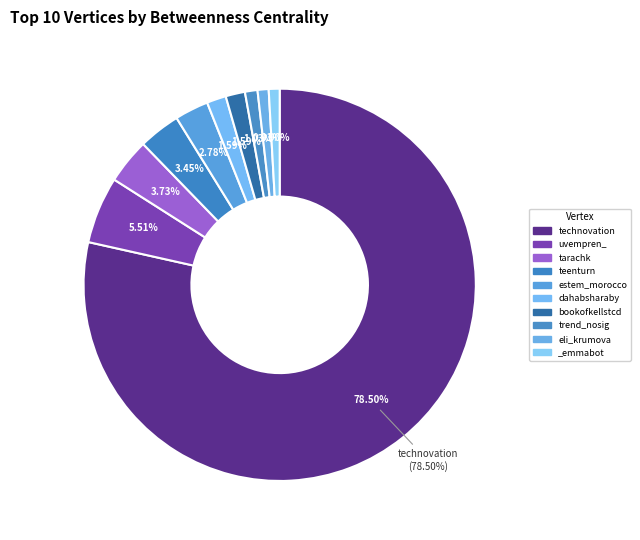

What is the ratio of the value at trend_nosig to the value at uvempren_?

0.2